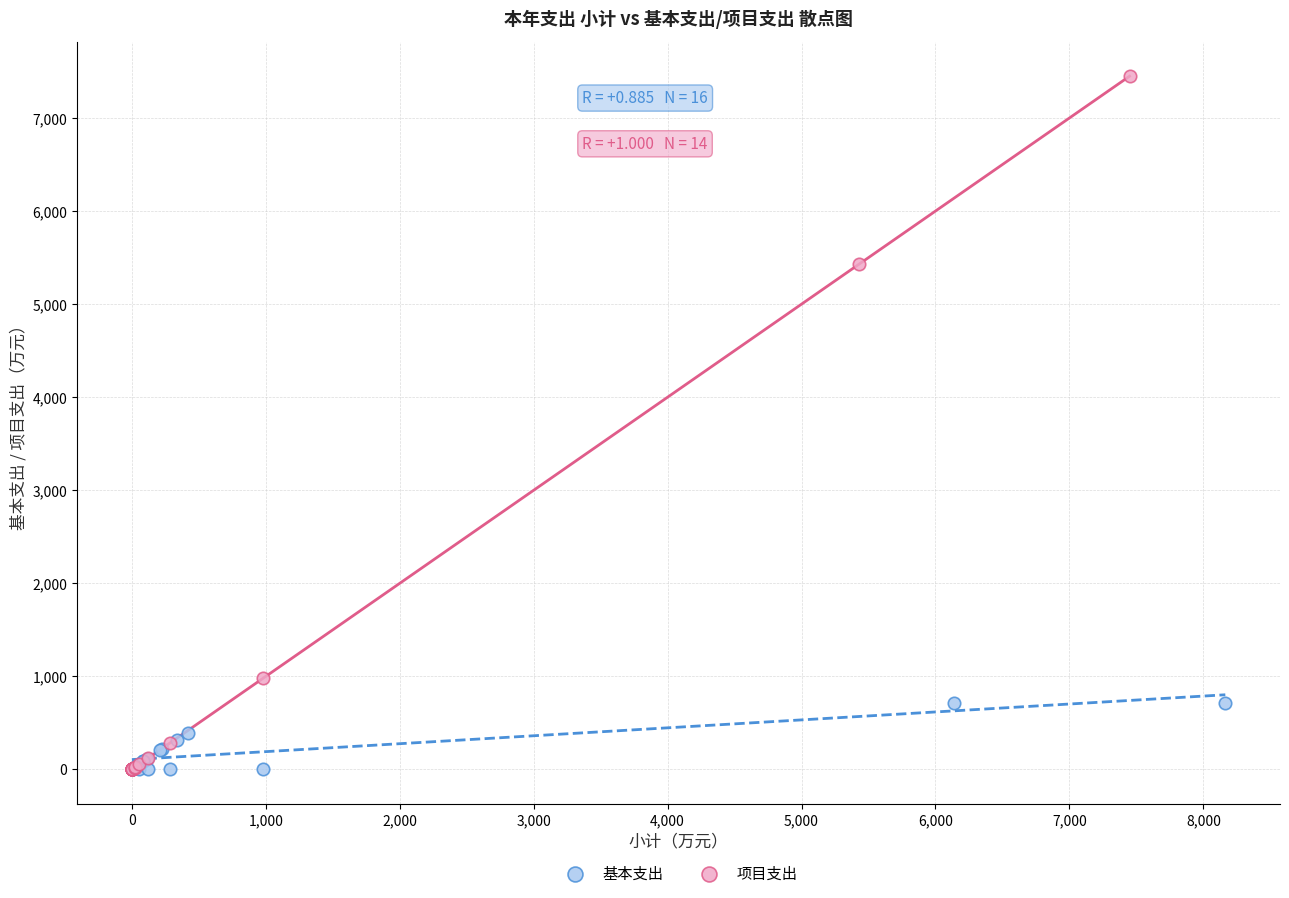

Which series has the largest Y range (max minus min)?

项目支出